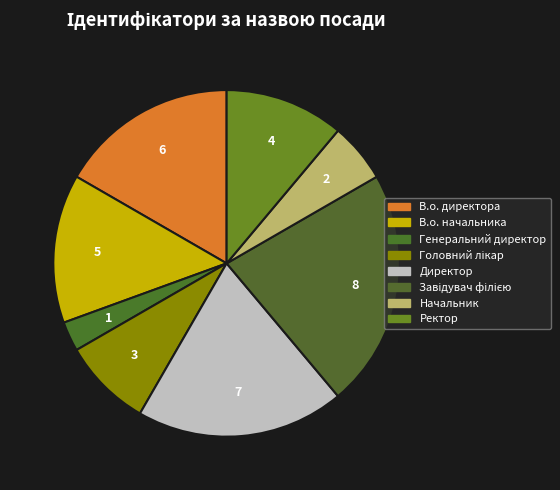

How many segments does this pie chart have?

8